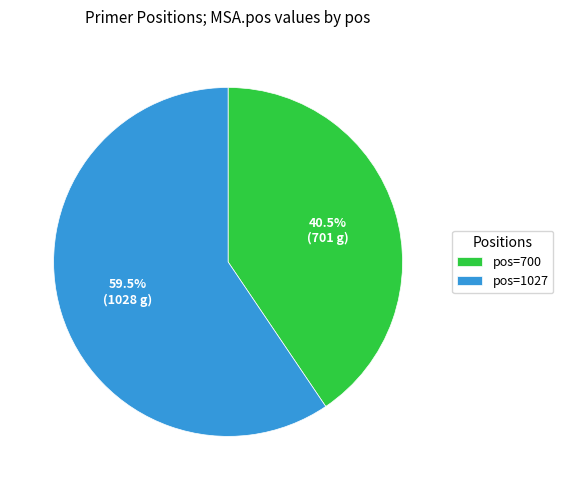

Which has a higher value, pos=1027 or pos=700?

pos=1027